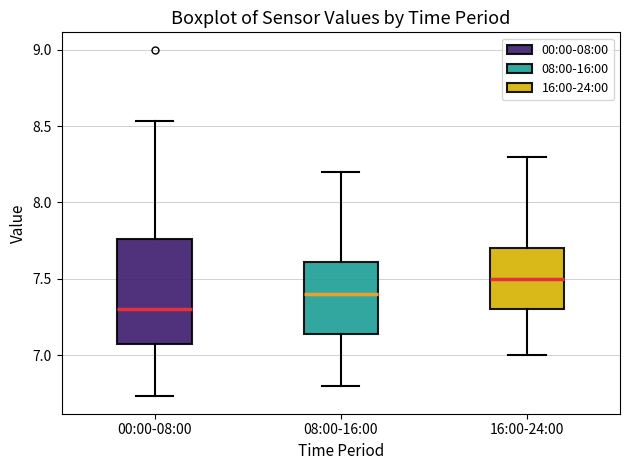

Which box is the tallest, from its lower edge to its upper edge?

00:00-08:00